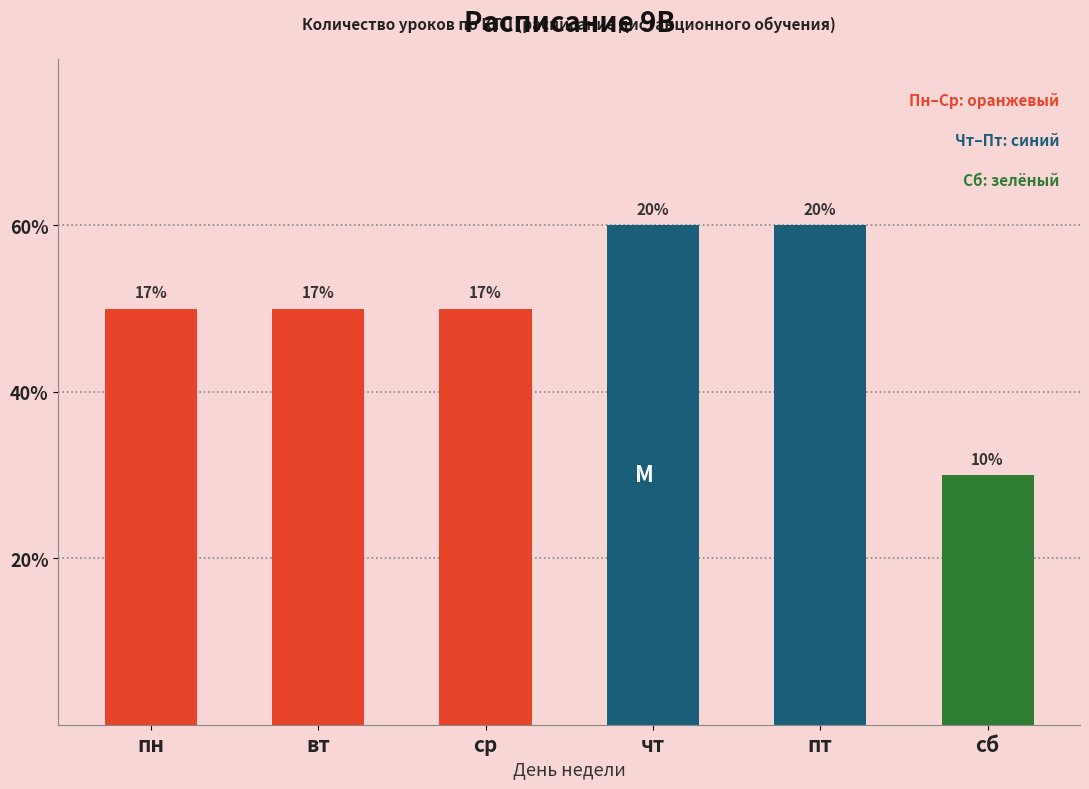

Does the chart contain any negative values?

No